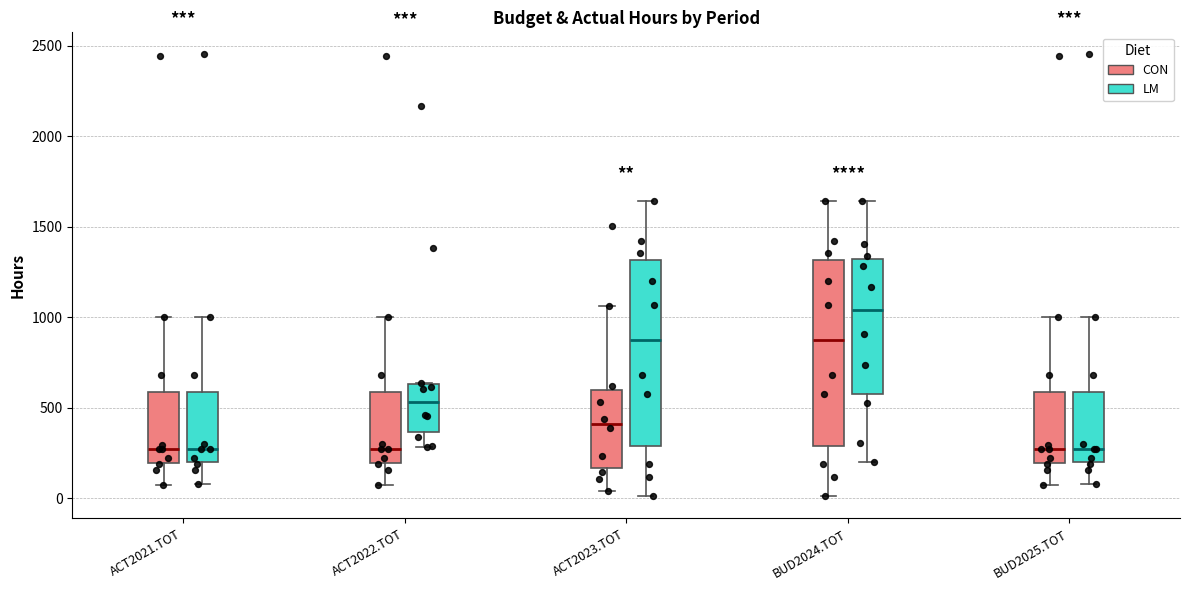

Reading left to right, read every box against the y-axis: the position of its median line, the range the box covers, and the ends of its whiskers. The values are not printed on the chart, so give them approximately, as read against the axis.

ACT2021.TOT (CON): median 250, box 200 to 600, whiskers 50 to 1000
ACT2021.TOT (LM): median 250, box 200 to 600, whiskers 100 to 1000
ACT2022.TOT (CON): median 250, box 200 to 600, whiskers 50 to 1000
ACT2022.TOT (LM): median 550, box 350 to 650, whiskers 300 to 650
ACT2023.TOT (CON): median 400, box 150 to 600, whiskers 50 to 1050
ACT2023.TOT (LM): median 850, box 300 to 1300, whiskers 0 to 1650
BUD2024.TOT (CON): median 850, box 300 to 1300, whiskers 0 to 1650
BUD2024.TOT (LM): median 1050, box 600 to 1300, whiskers 200 to 1650
BUD2025.TOT (CON): median 250, box 200 to 600, whiskers 50 to 1000
BUD2025.TOT (LM): median 250, box 200 to 600, whiskers 100 to 1000